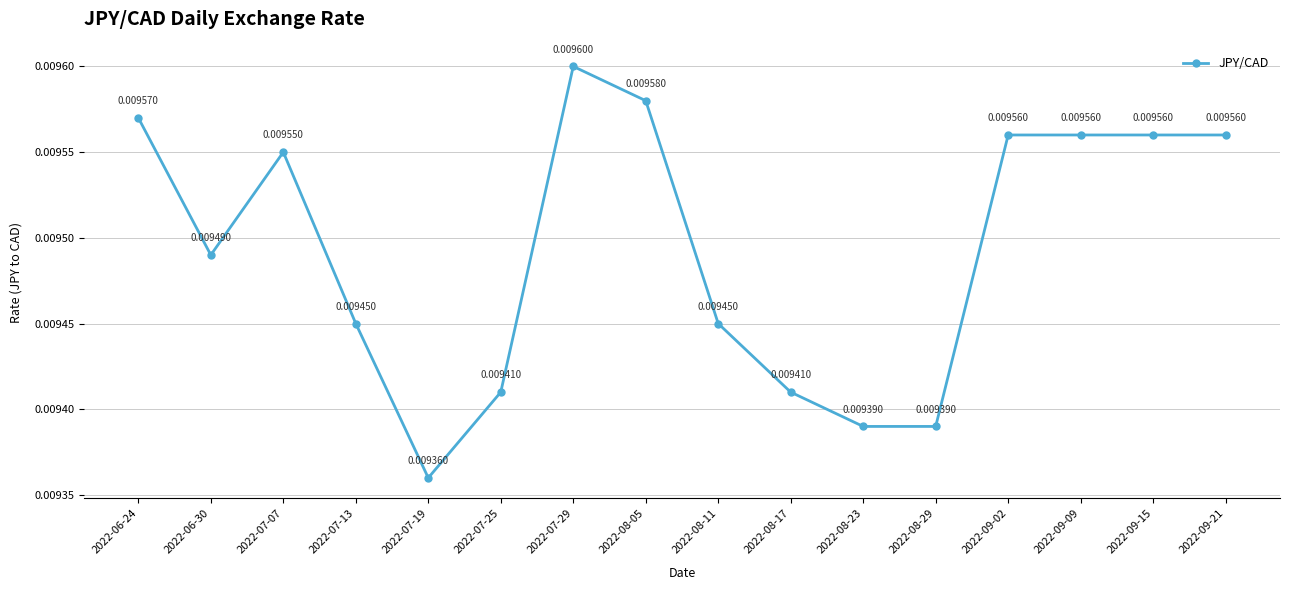

Where is the first local minimum?

2022-06-30